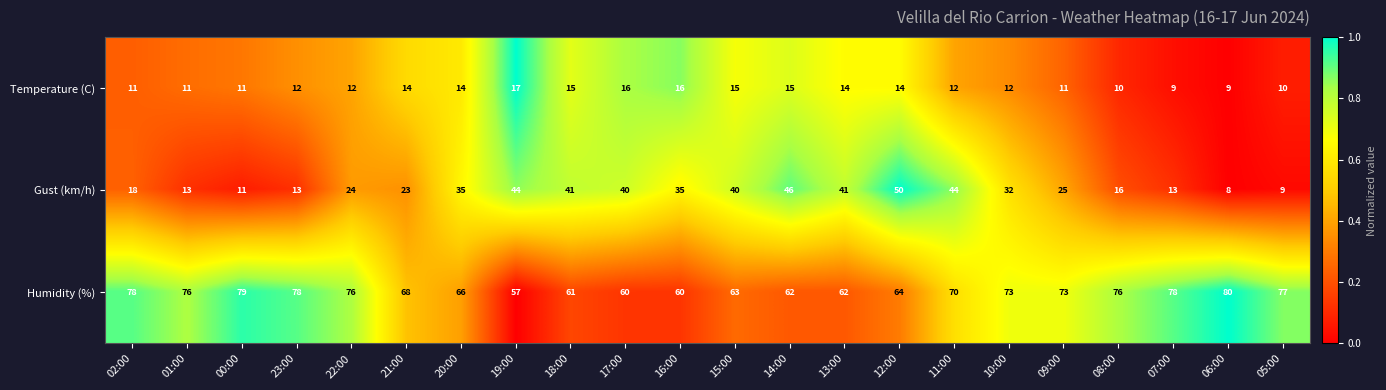

What is the greatest value displayed?

80